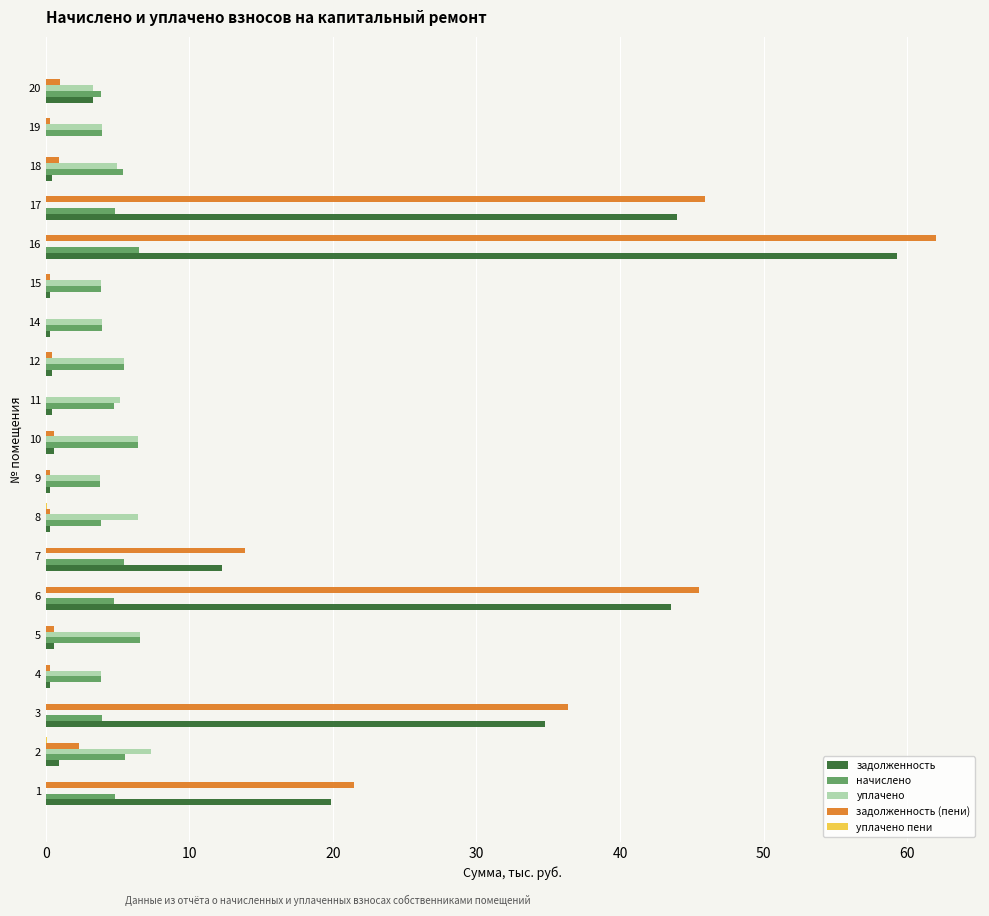

How many distinct data groups are displayed?

5